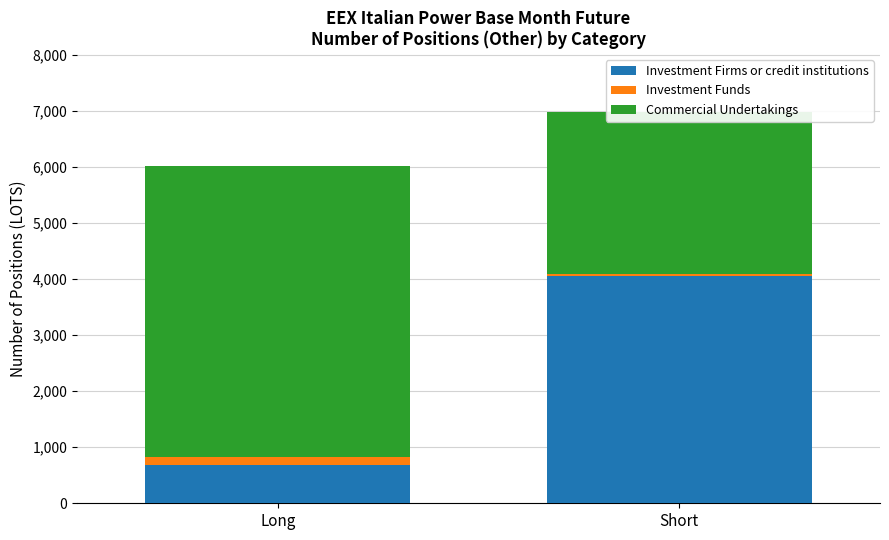

What is the spread (max minus min) of values at Short?

4029.0